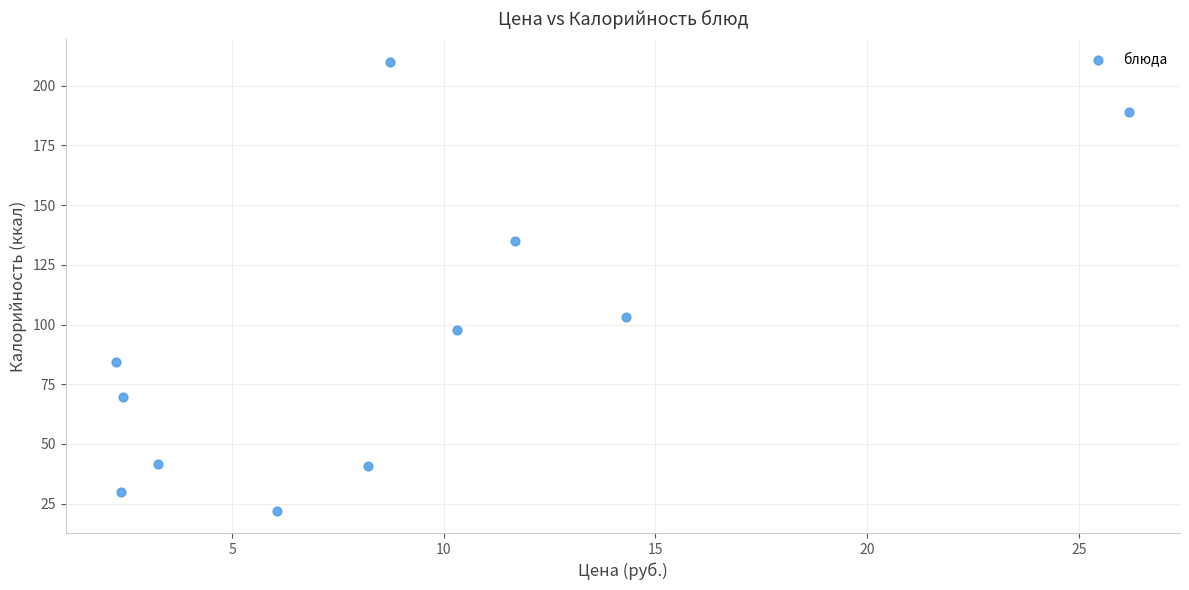

What Y value in the scatter plot is closest to 116?

103.1